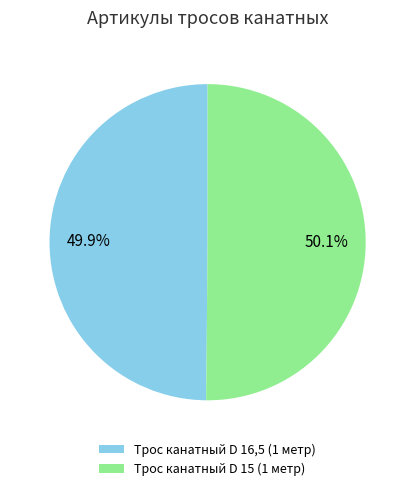

Is there any slice that represents more than half of the pie?

Yes